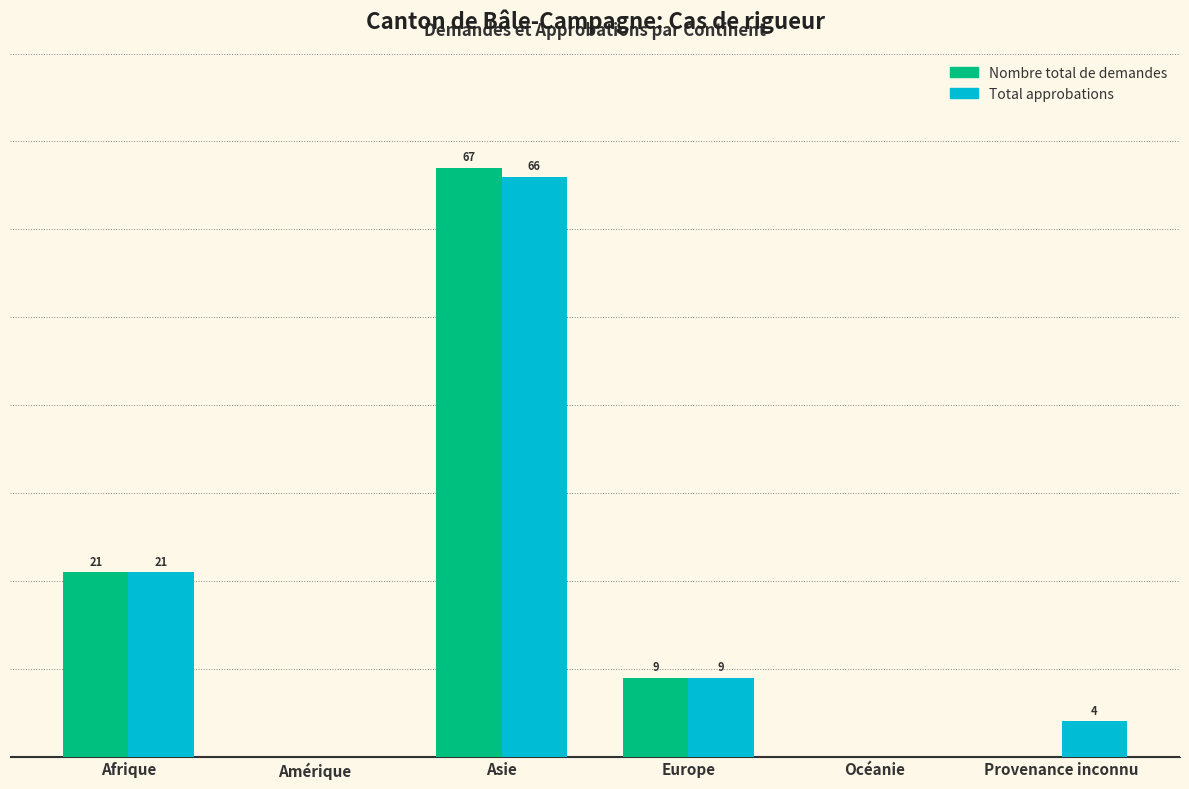

At which category is the sum across all series the highest?

Asie